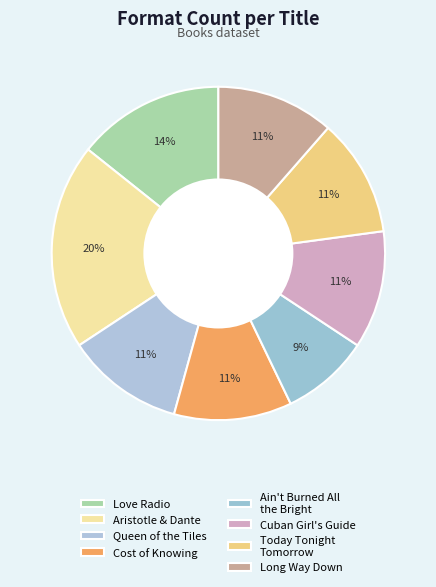

What is the largest slice in the pie chart?

Aristotle and Dante